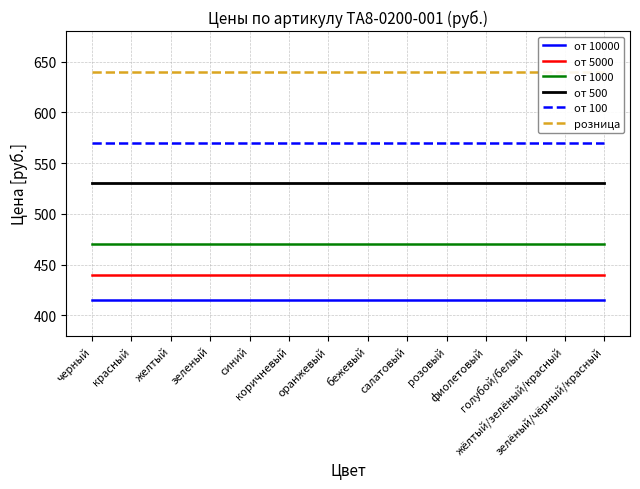

What is the sum of the розница values at зеленый and оранжевый?

1280